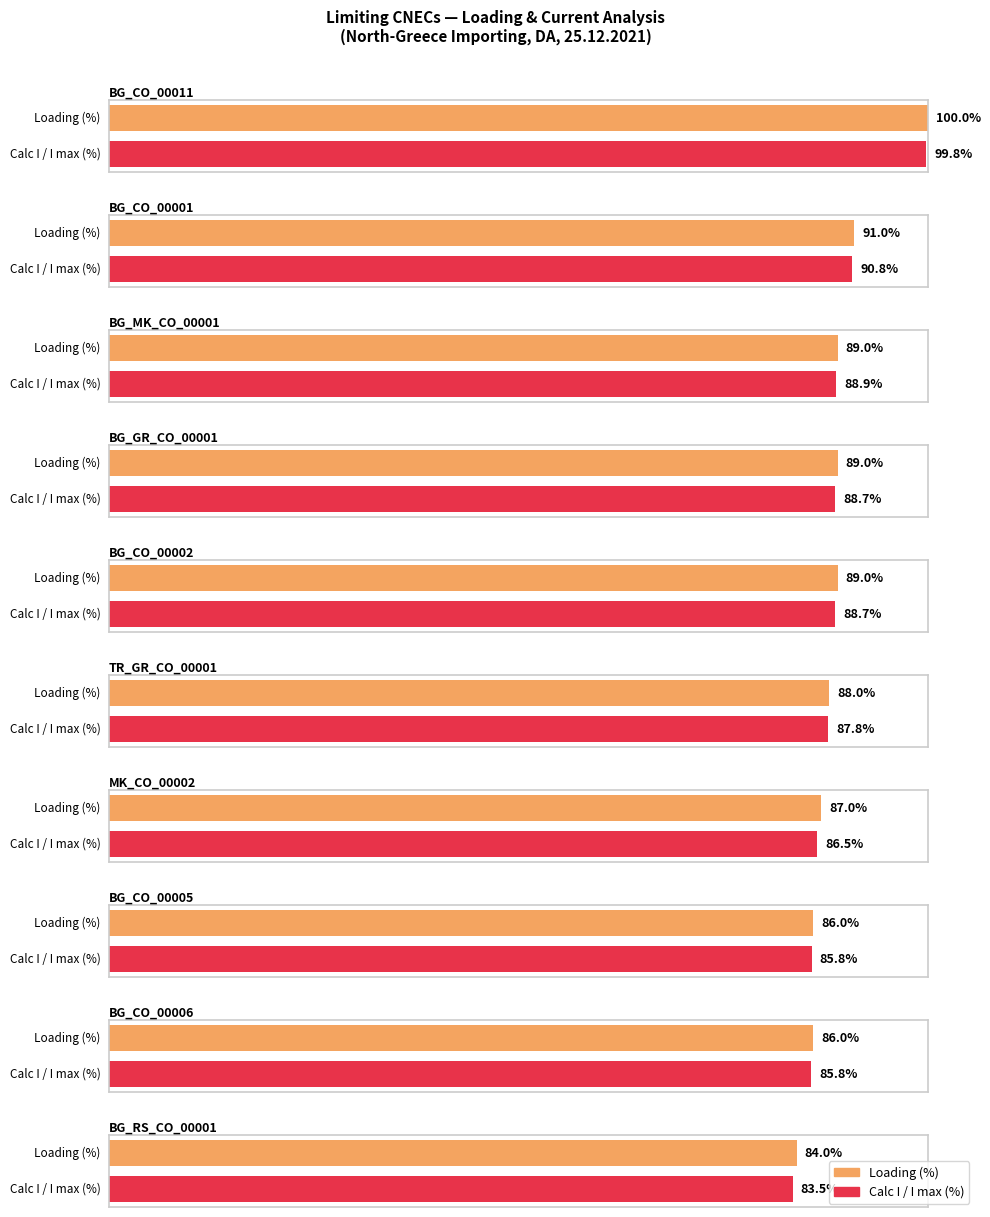

True or false: I max (CUR) has a value of 1517 at BG_CO_00002.

True